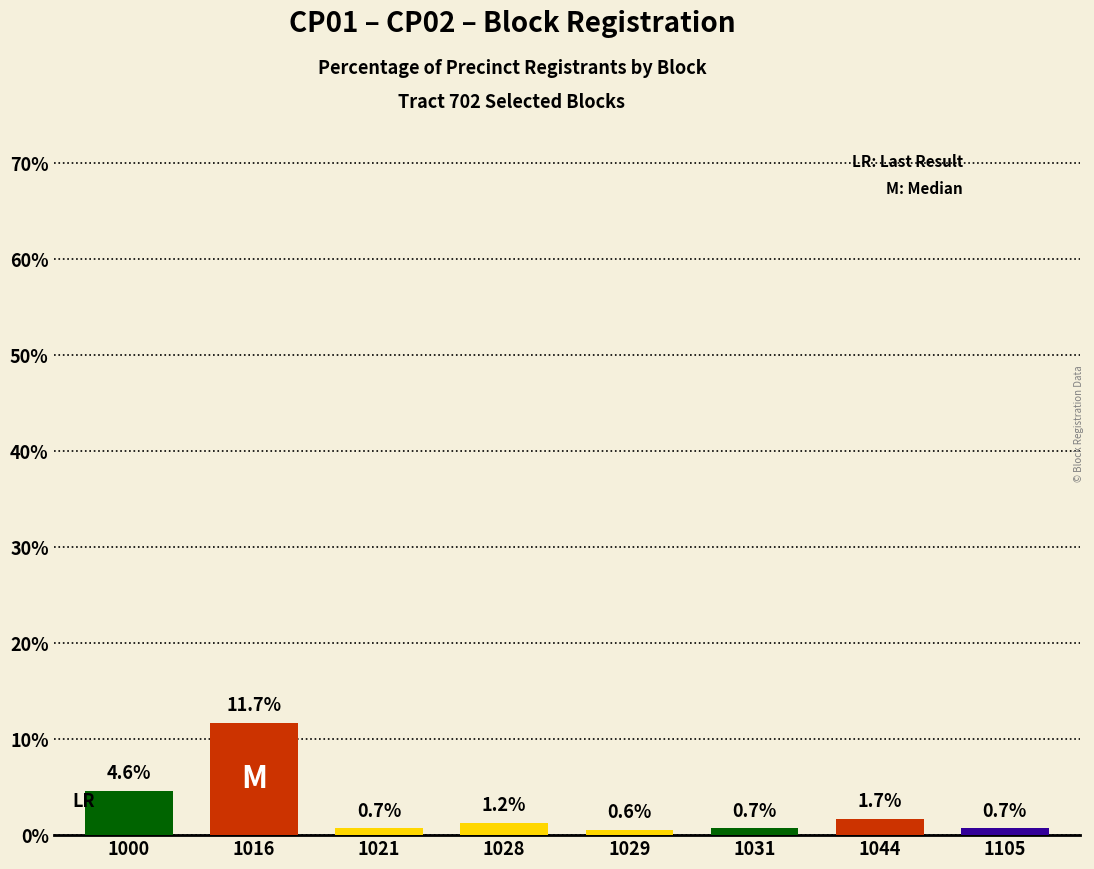

What is the sum of all values?

21.8